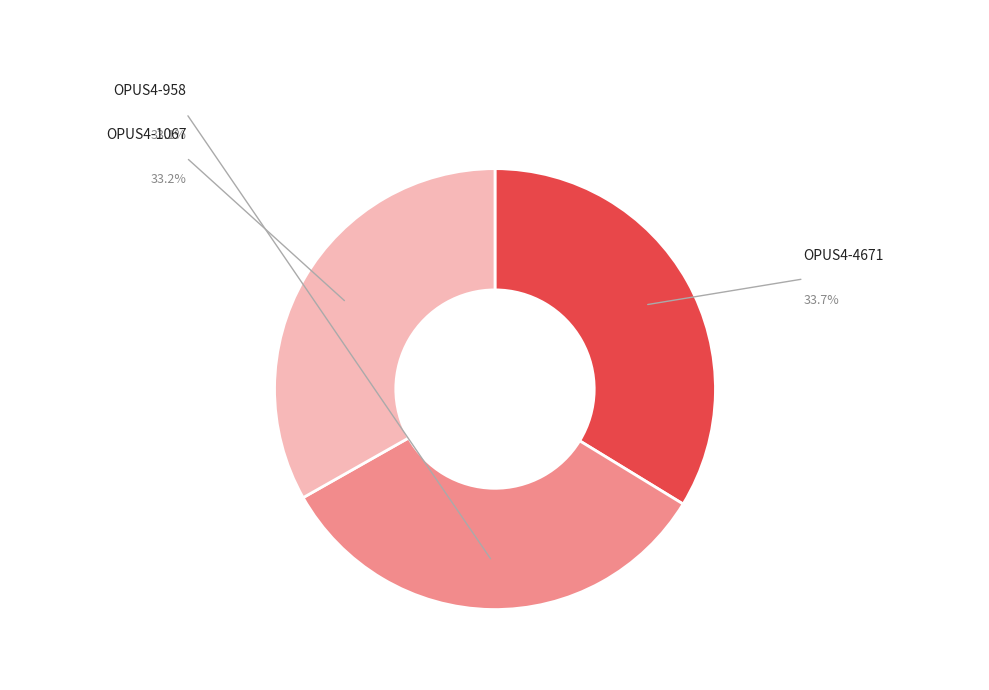

To the nearest percent, what percentage of the pie is OPUS4-4671?

34%